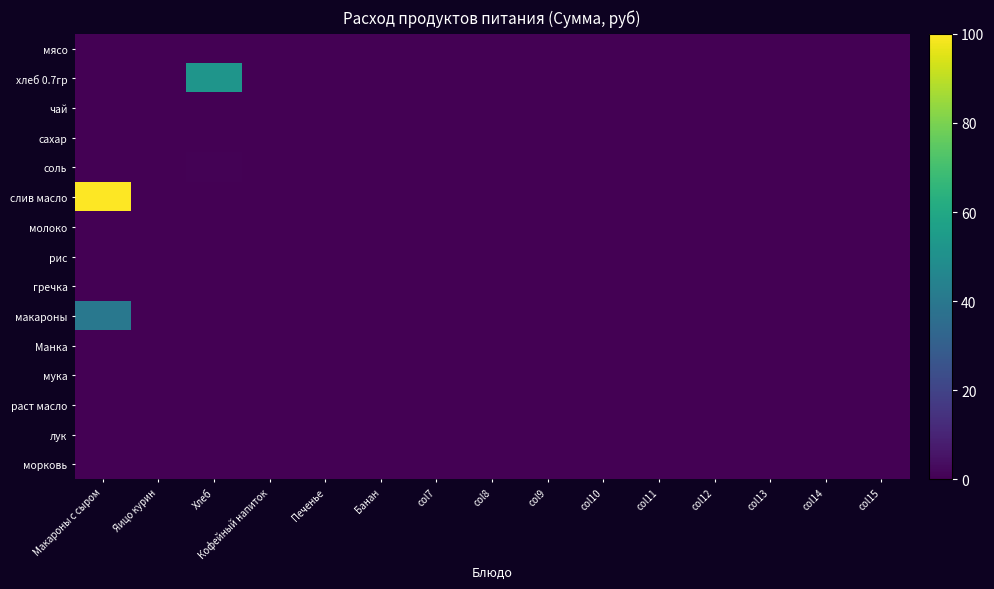

Rank the series at col9 from highest to lowest value.

мясо, хлеб 0.7гр, чай, сахар, соль, слив масло, молоко, рис, гречка, макароны, Манка, мука, раст масло, лук, морковь